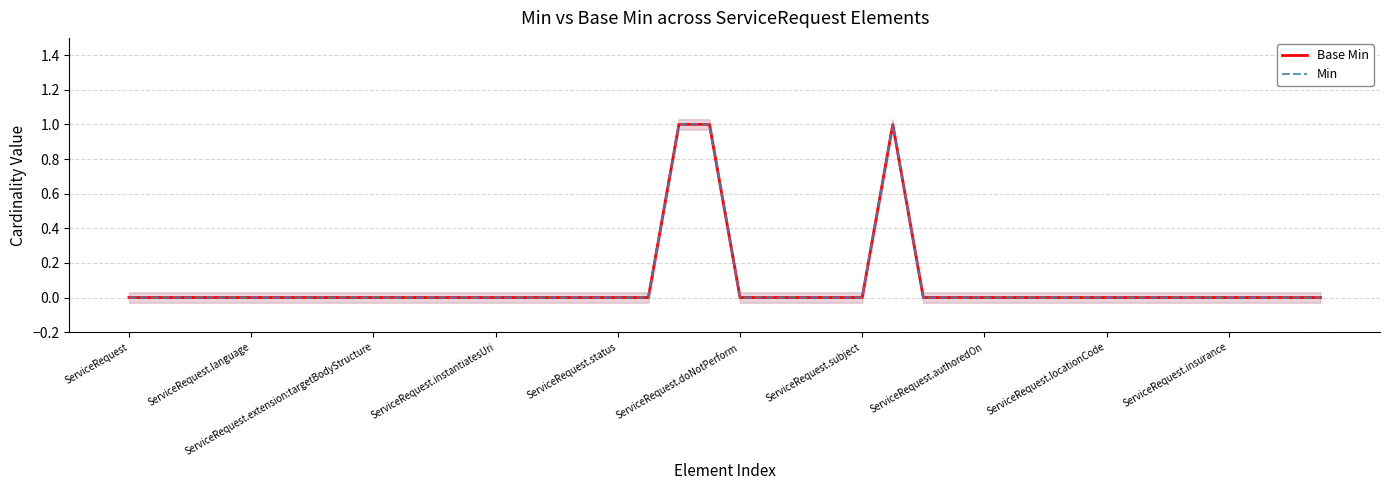

At how many categories does at least one series exceed 0?

3